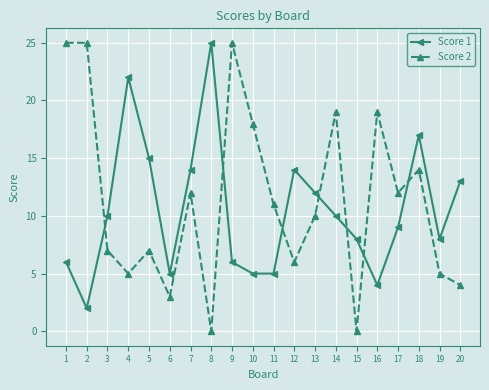

What is the difference between the maximum and minimum values in the Score 1 series?

23